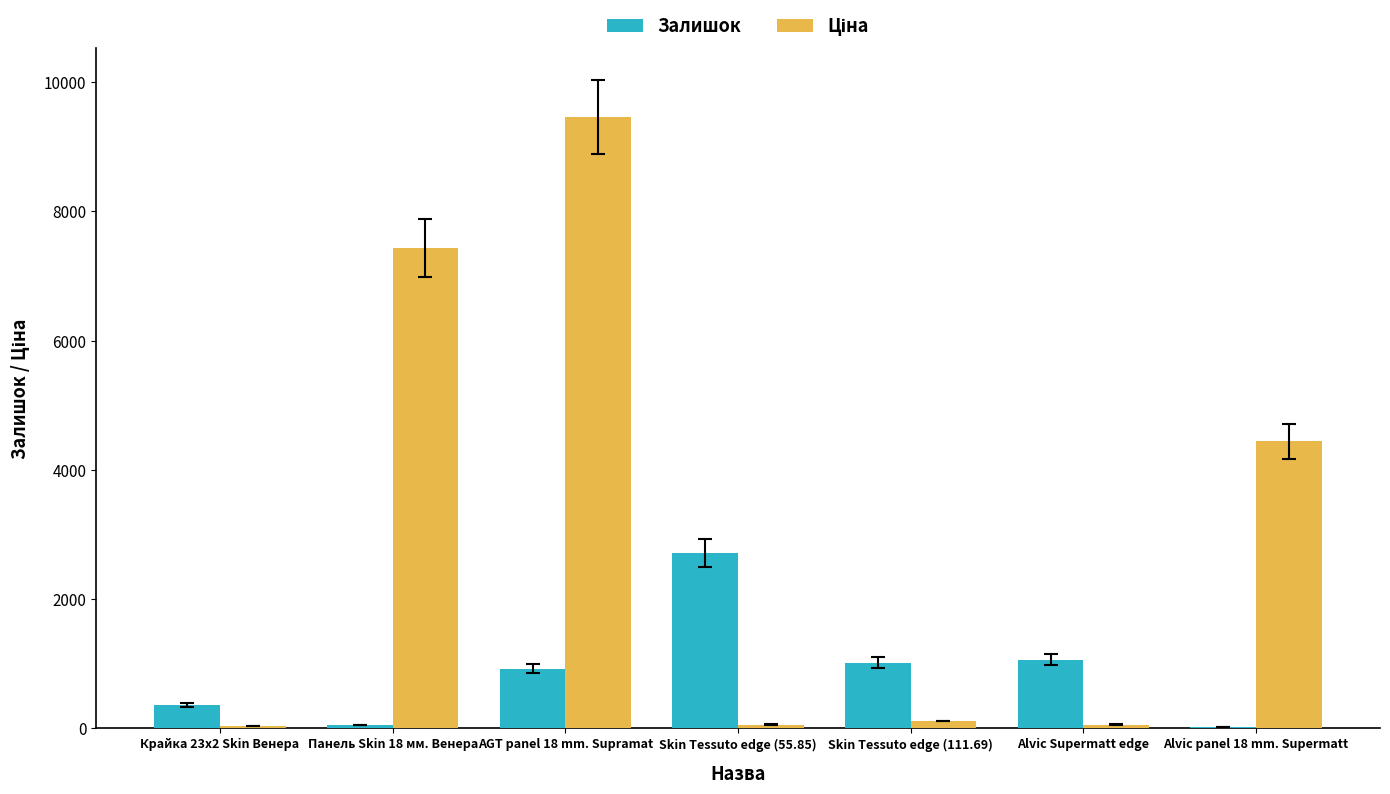

What is the maximum value for Залишок?

2718.0